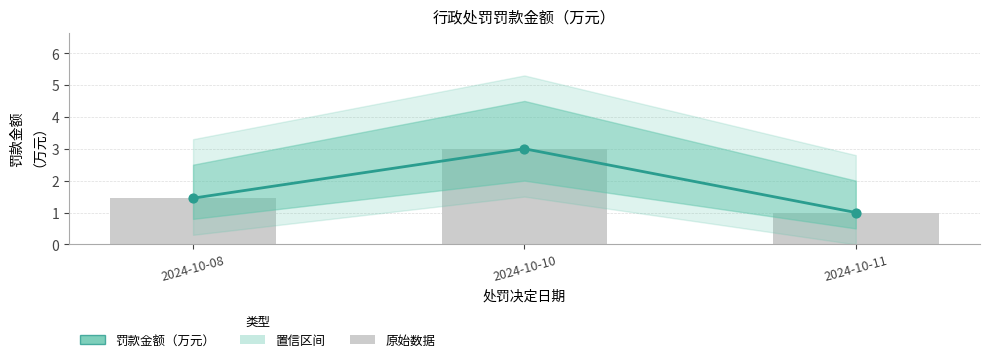

What is the change in value from 2024-10-08 to 2024-10-11?

-0.4